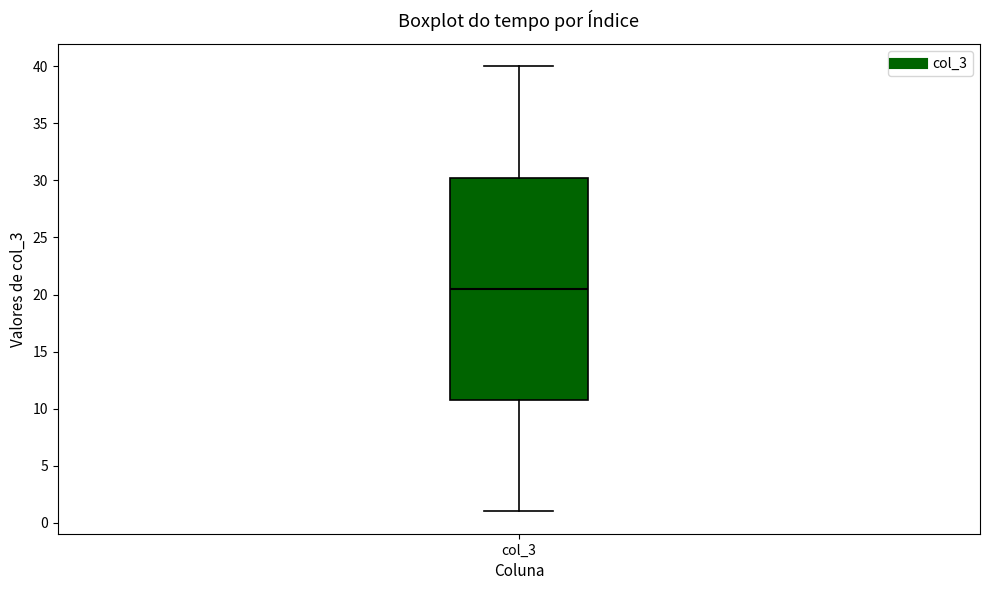

Transcribe this box plot: give where the median line is, the range the box spans, and where the two whiskers end, as read against the y-axis. The values are not printed on the chart, so give them approximately, as read against the axis.

median 20.5, box 11.0 to 30.5, whiskers 1.0 to 40.0